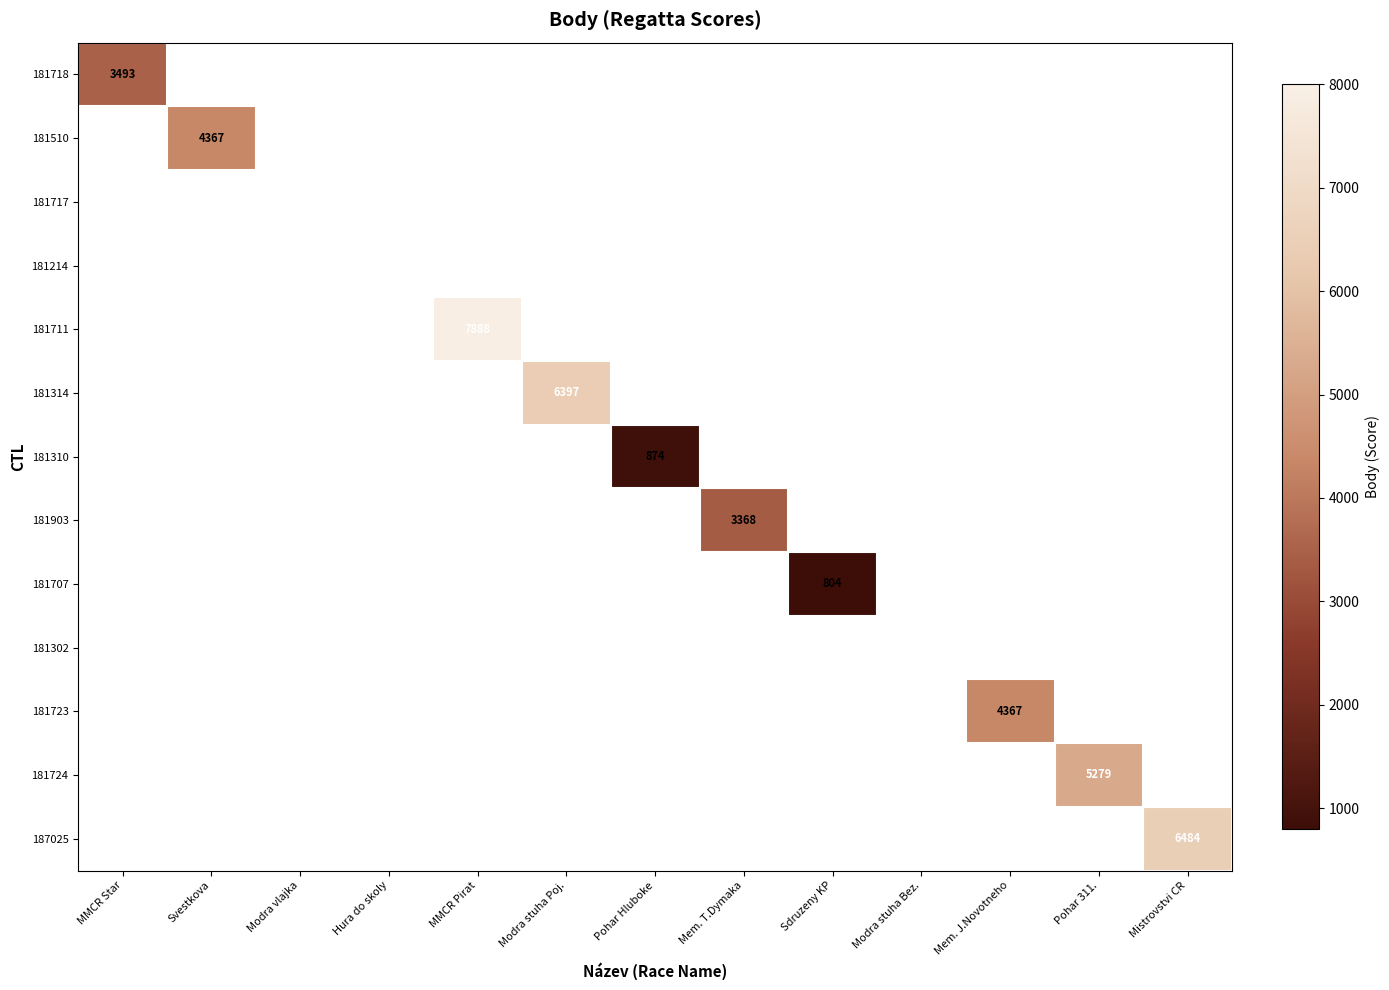

Is it true that 181718 equals 3493 at MMCR Star?

True